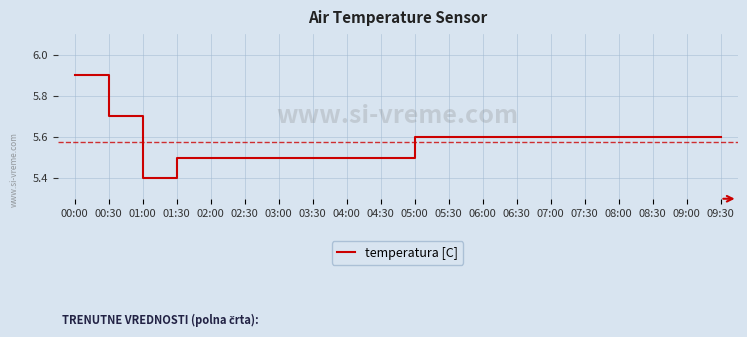

What is the maximum value shown in the chart?

5.9